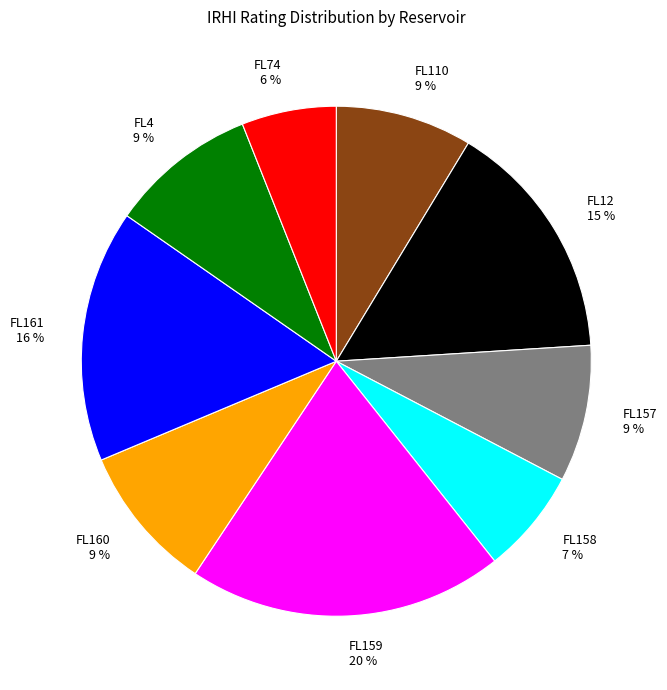

The FL157 slice represents 9% of the pie. True or false?

True